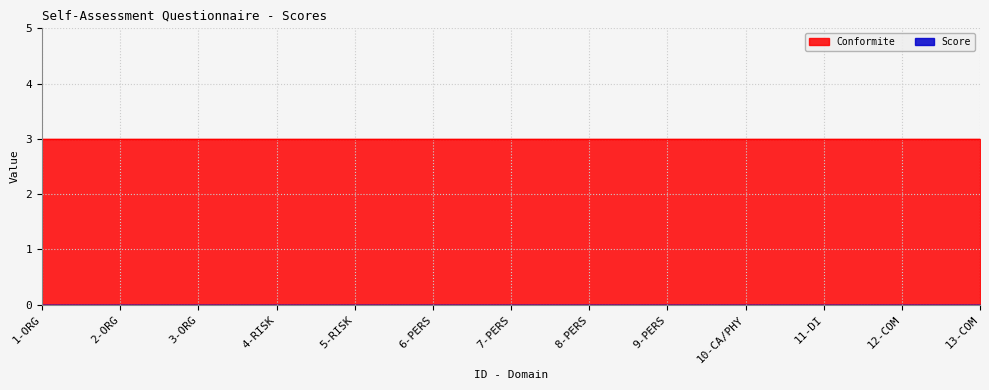

Which series changed the most between 3-ORG and 7-PERS?

Score